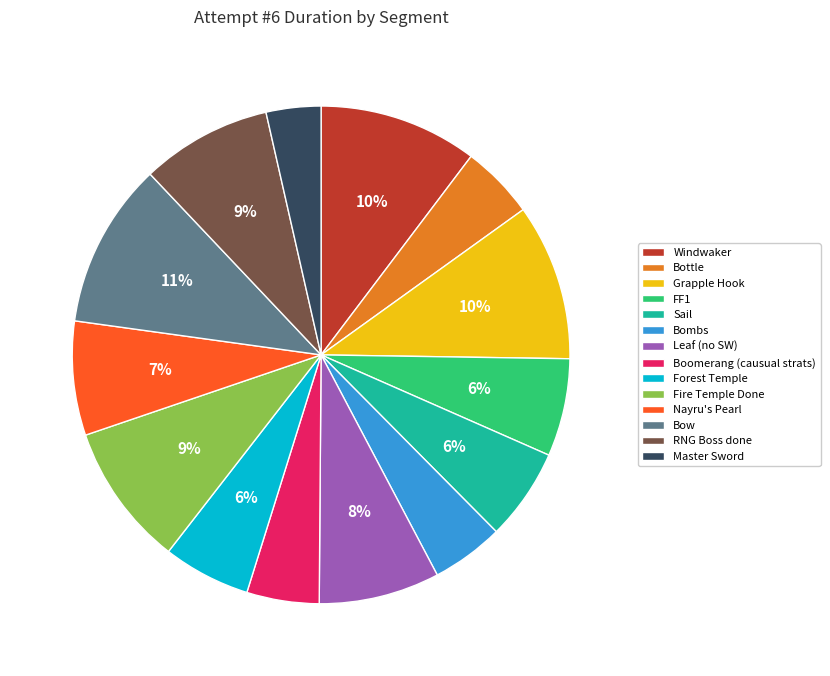

Is it true that Bottle is 16% of the pie?

False